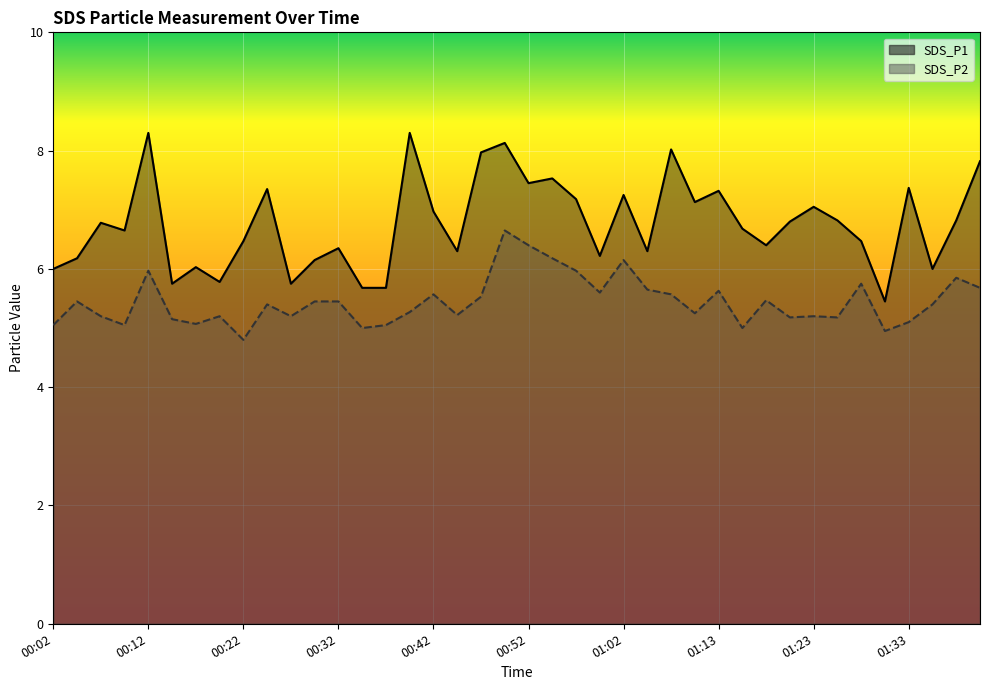

True or false: SDS_P2 and SDS_P1 cross at least once.

False